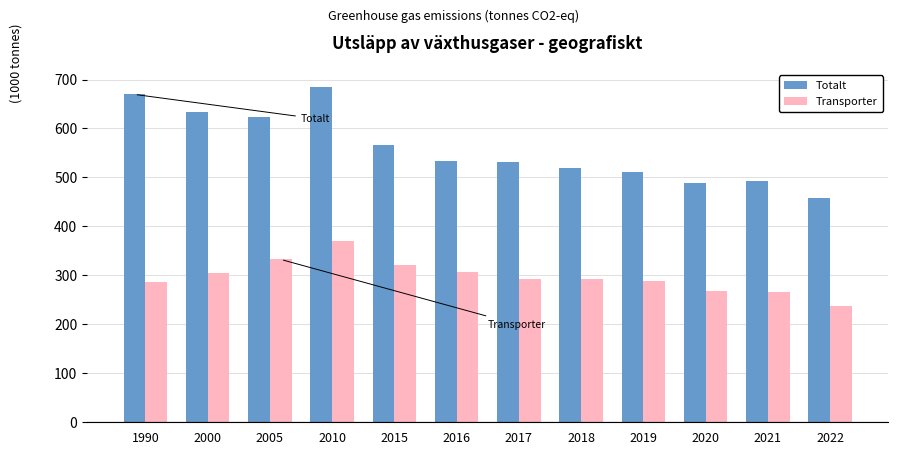

What are all the series names shown in the legend?

Totalt, Transporter